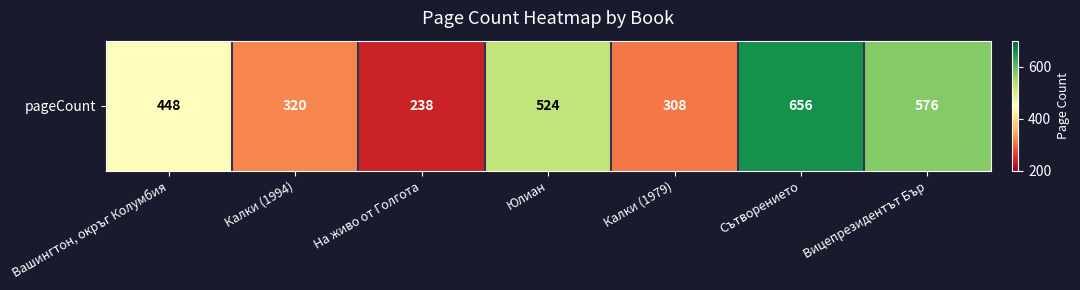

Rank the categories by value from lowest to highest.

На живо от Голгота, Калки (1979), Калки (1994), Вашингтон, окръг Колумбия, Юлиан, Вицепрезидентът Бър, Сътворението